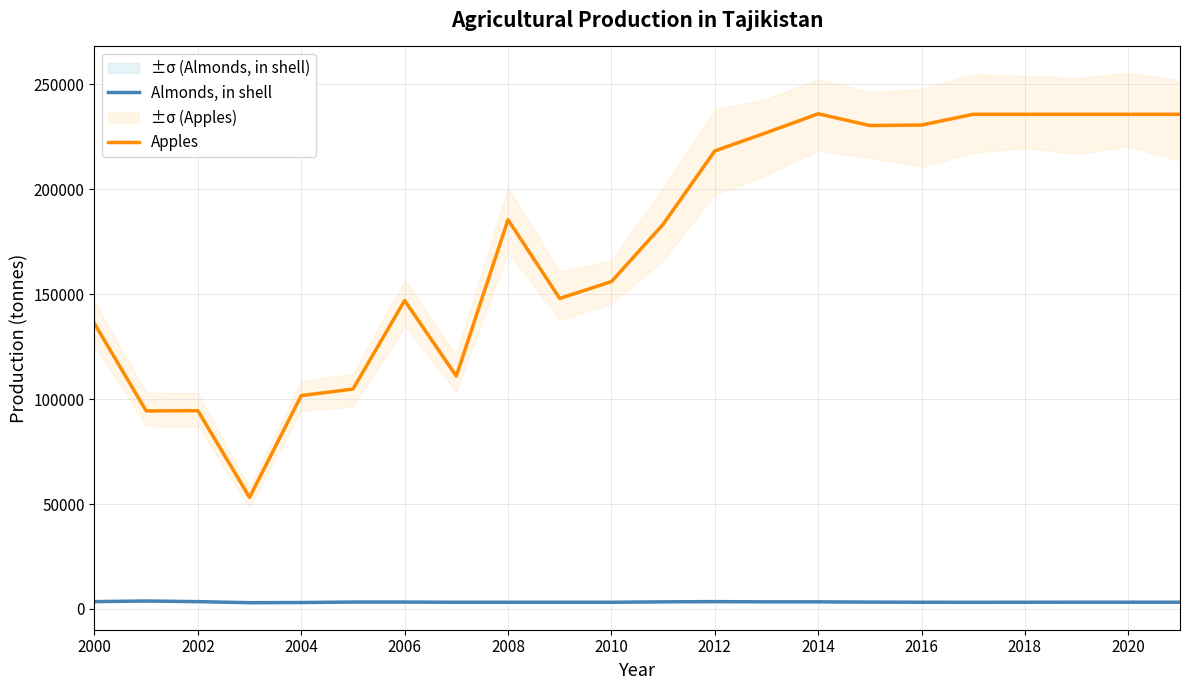

Is this an area chart (filled region under the line)?

No